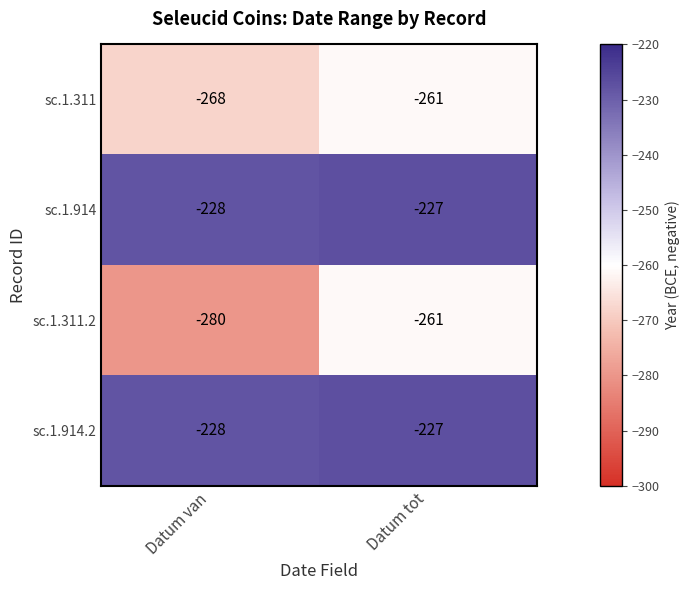

What is the maximum value shown in the chart?

-227